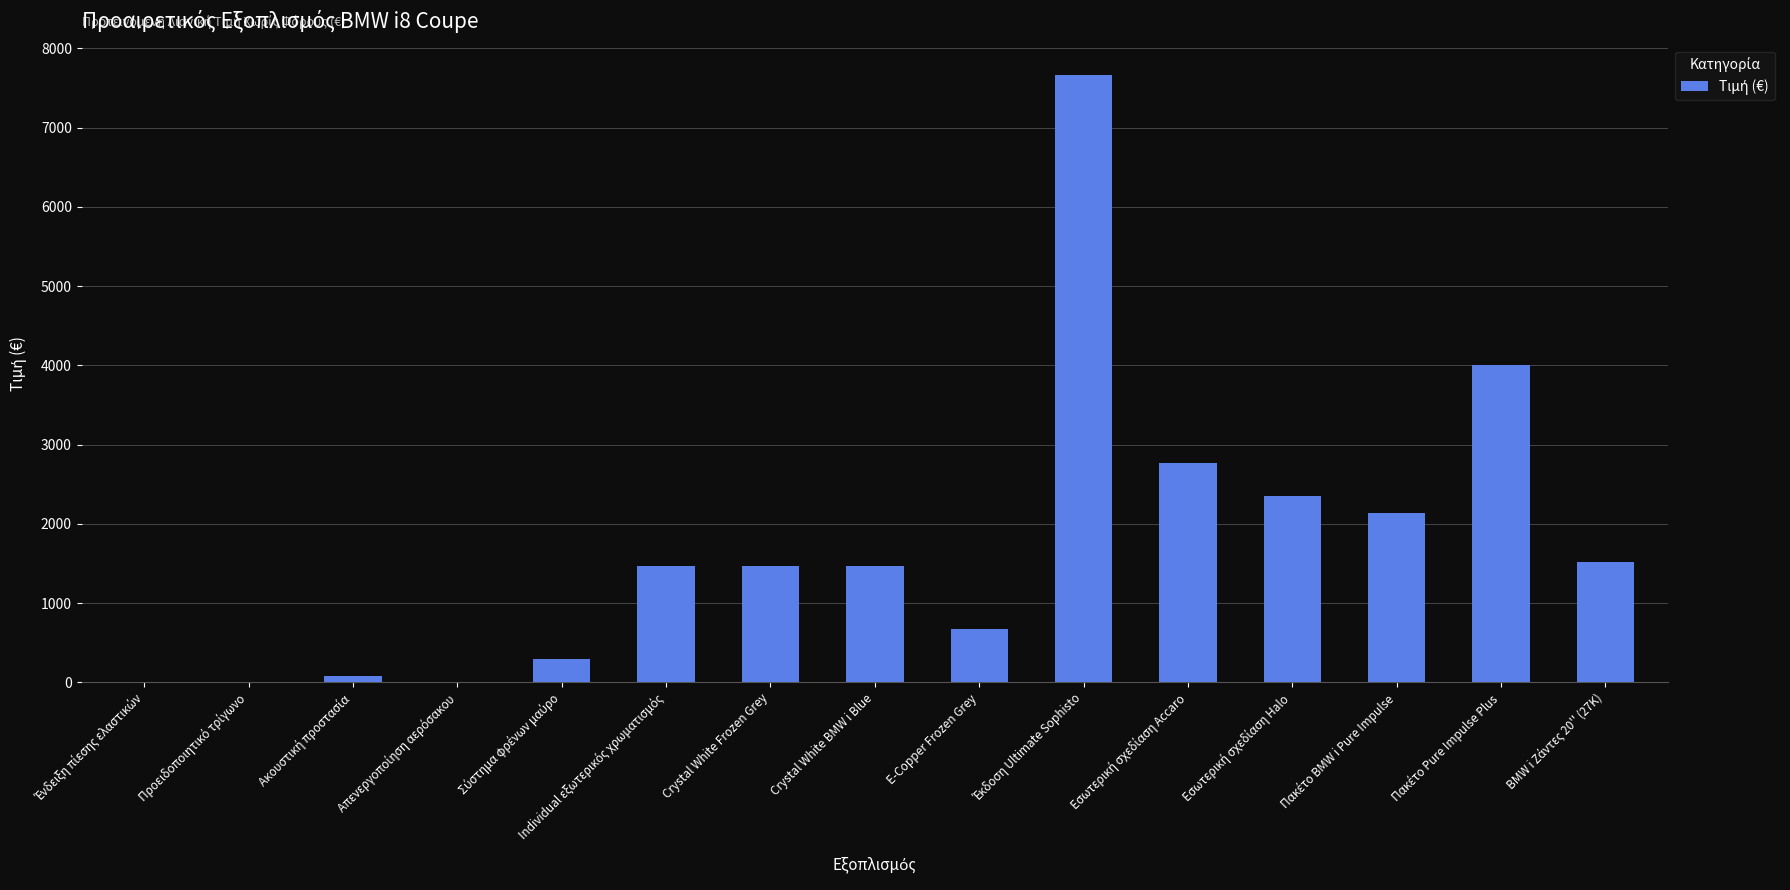

What is the sum of all values?

25904.7